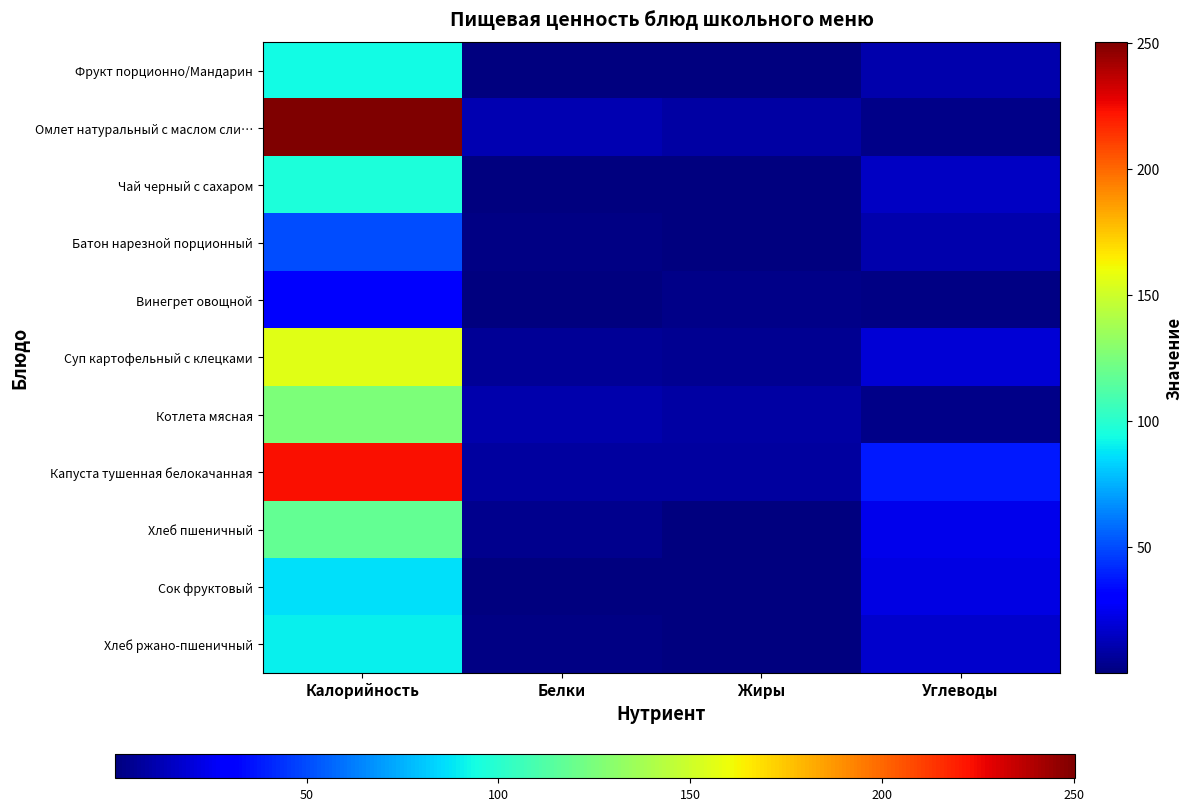

Between Калорийность and Углеводы, which series saw the biggest shift?

Омлет натуральный с маслом сли…